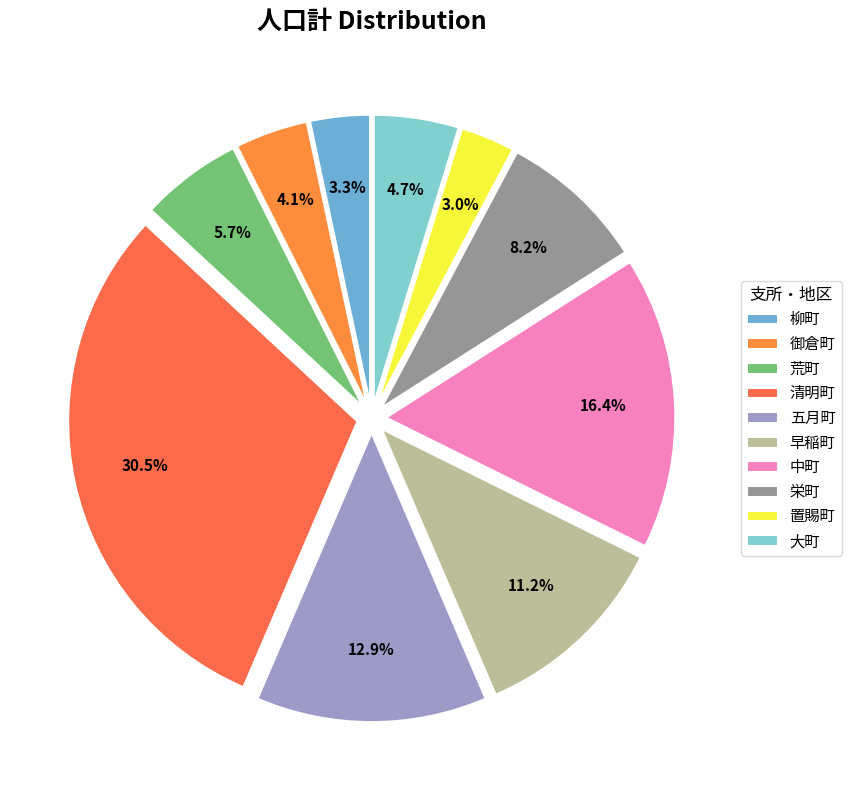

How many slices are in this pie chart?

10